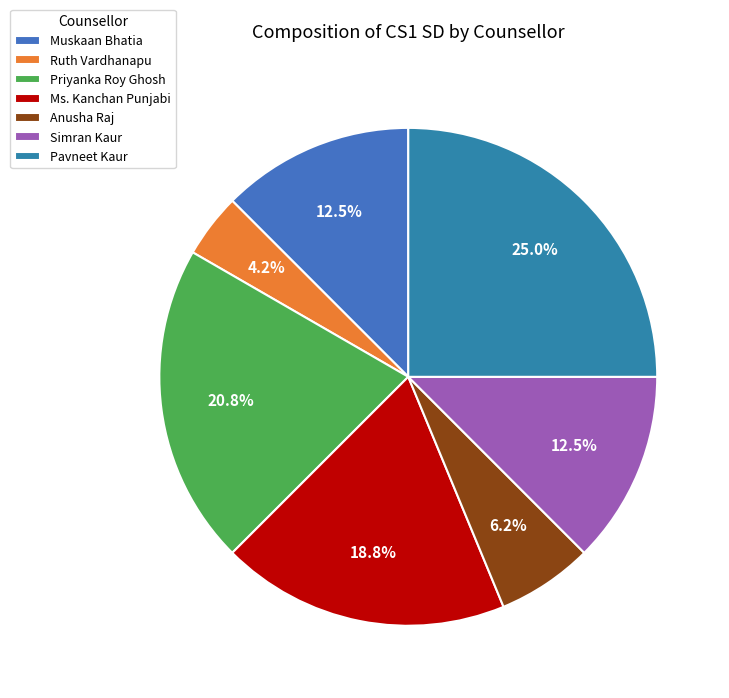

To the nearest percent, what is the average slice percentage?

14%